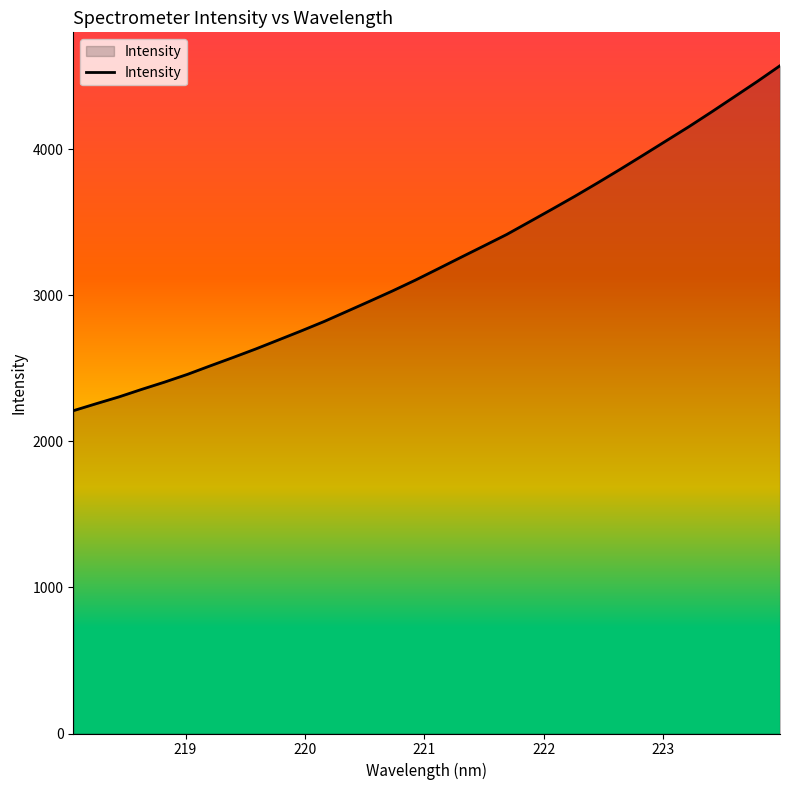

What is the difference between the maximum and minimum values?

2362.1